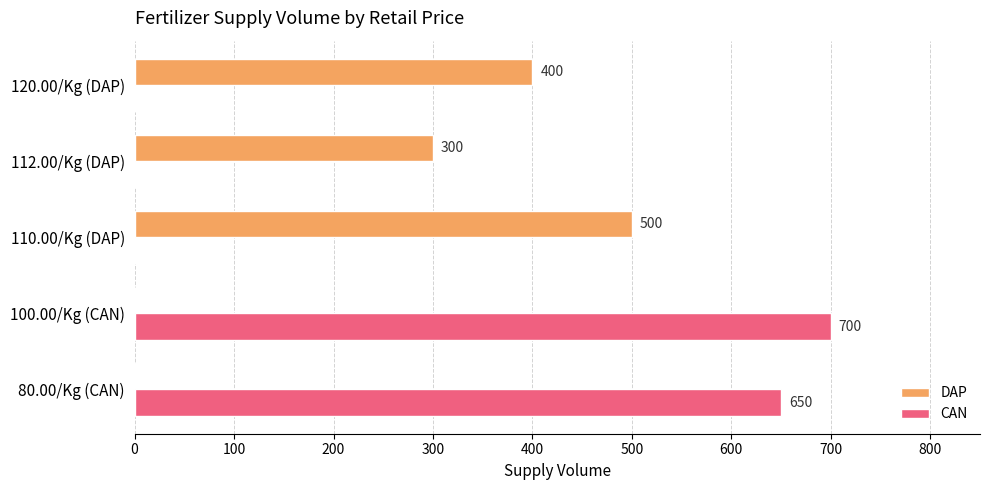

Is it true that CAN equals 211 at 110.00/Kg (DAP)?

False